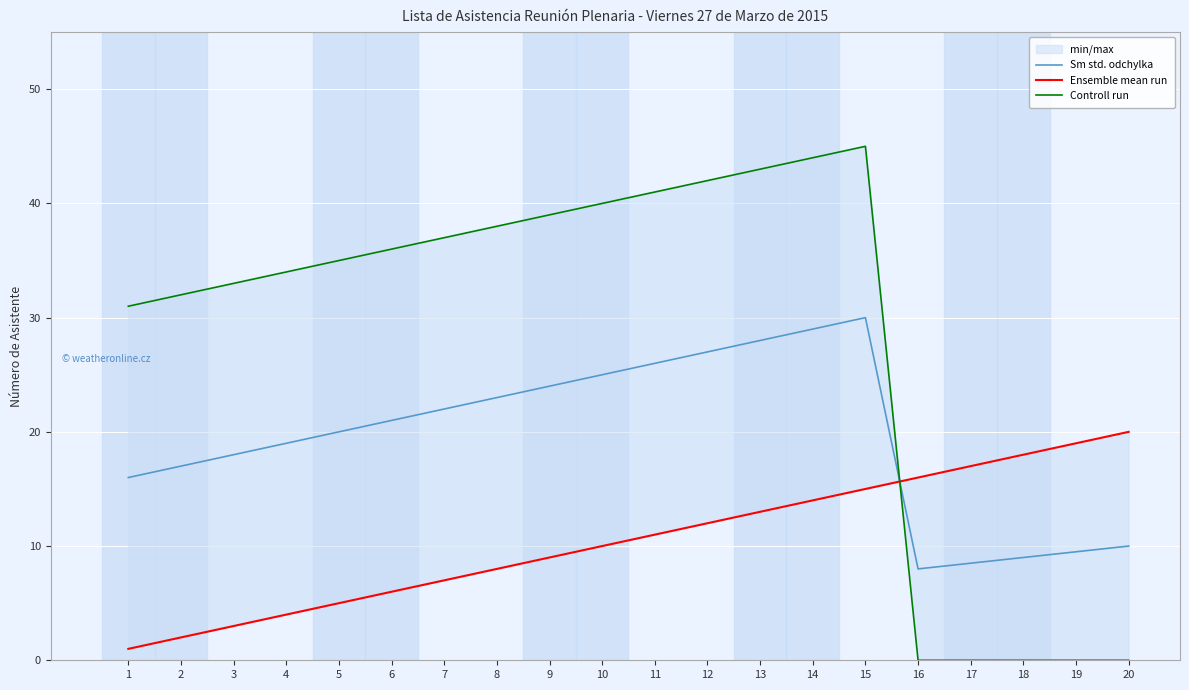

What is the sum of the Sm std. odchylka values at 1 and 8?

39.0